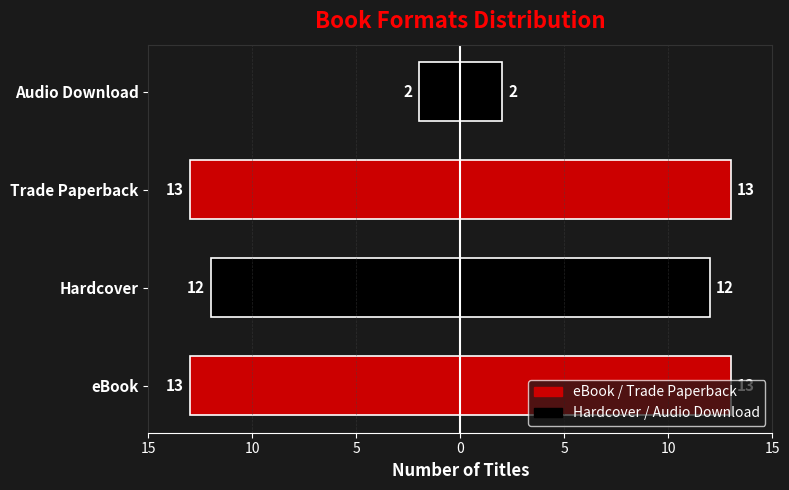

How many bars are there in total?

4